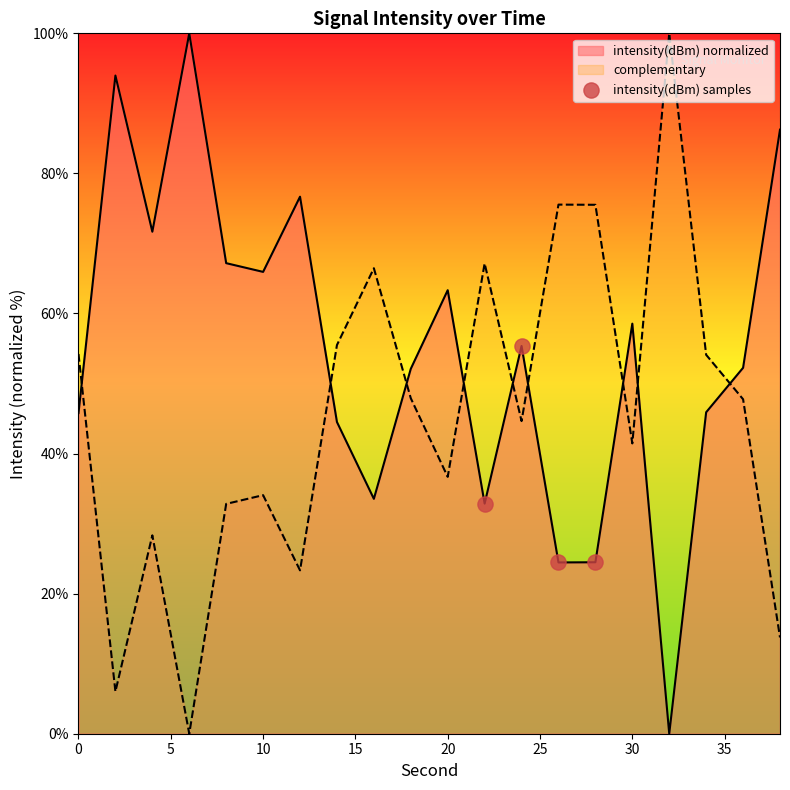

What is the difference between the maximum and minimum values in the complementary series?

100.0